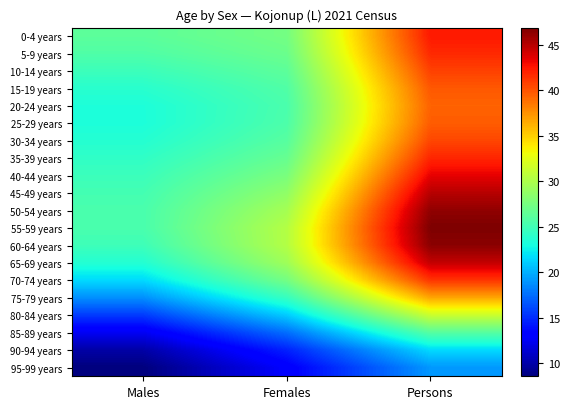

Rank the series by their maximum value, from lowest to highest.

95-99 years, 90-94 years, 85-89 years, 80-84 years, 75-79 years, 20-24 years, 25-29 years, 15-19 years, 30-34 years, 10-14 years, 70-74 years, 5-9 years, 35-39 years, 0-4 years, 40-44 years, 65-69 years, 45-49 years, 50-54 years, 60-64 years, 55-59 years